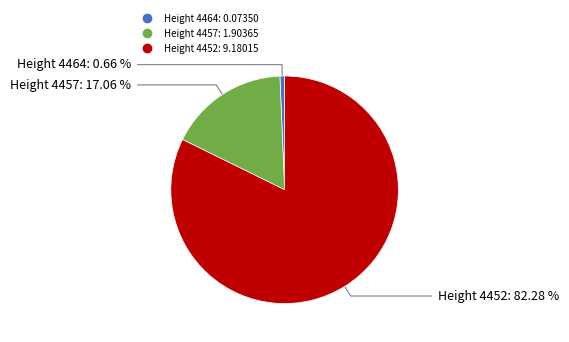

Does any single category account for the majority?

Yes